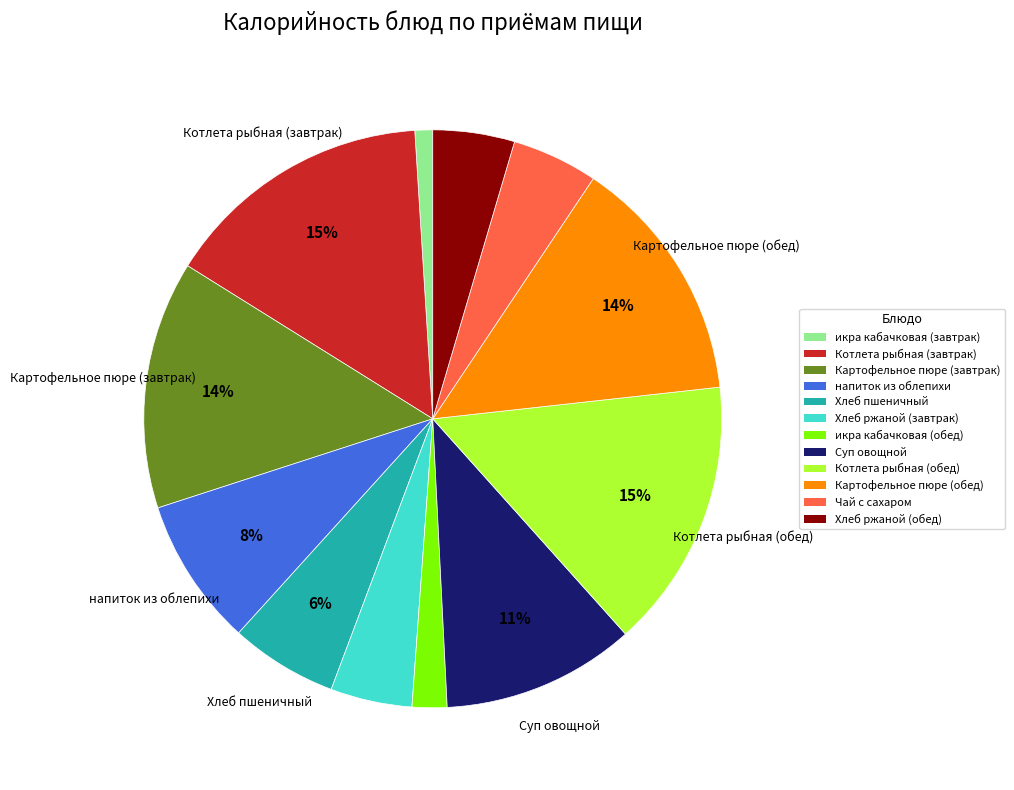

To the nearest percent, what percentage of the pie is Хлеб ржаной (обед)?

5%